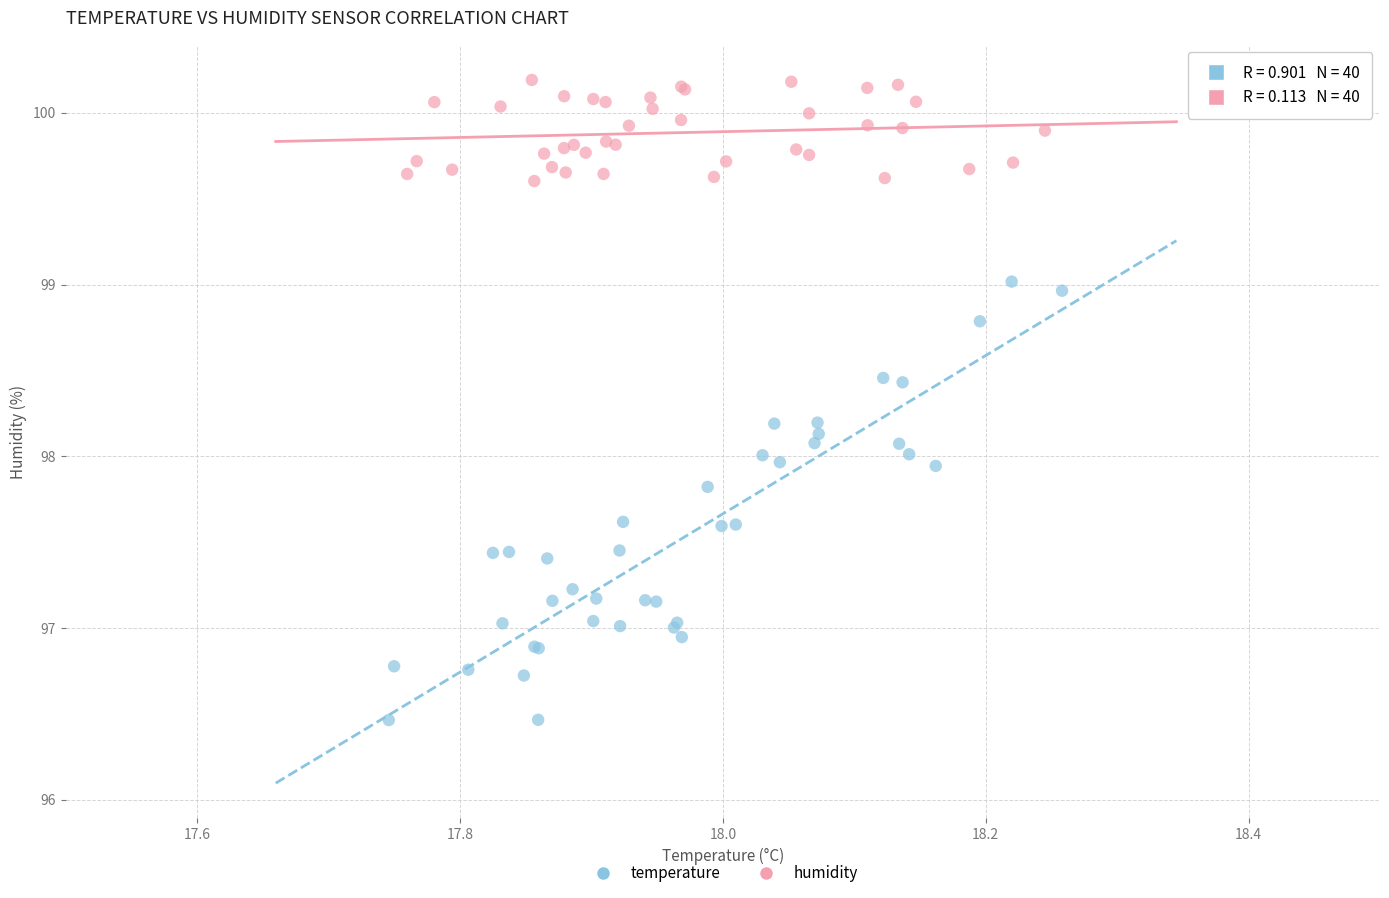

Which series contains the lowest Y value?

temperature